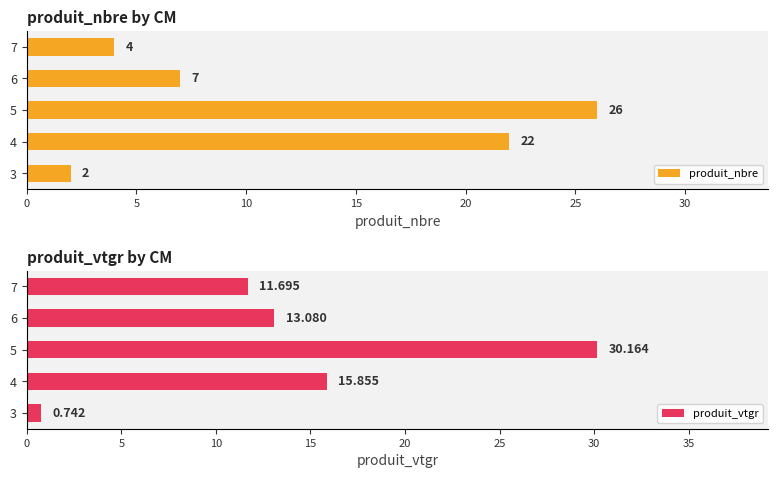

The produit_vtgr series shows 11.7 at 7. True or false?

True